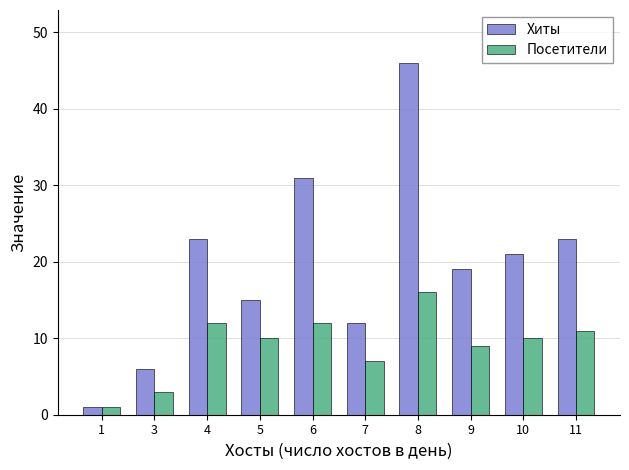

Rank the series by their maximum value, from lowest to highest.

Посетители, Хиты